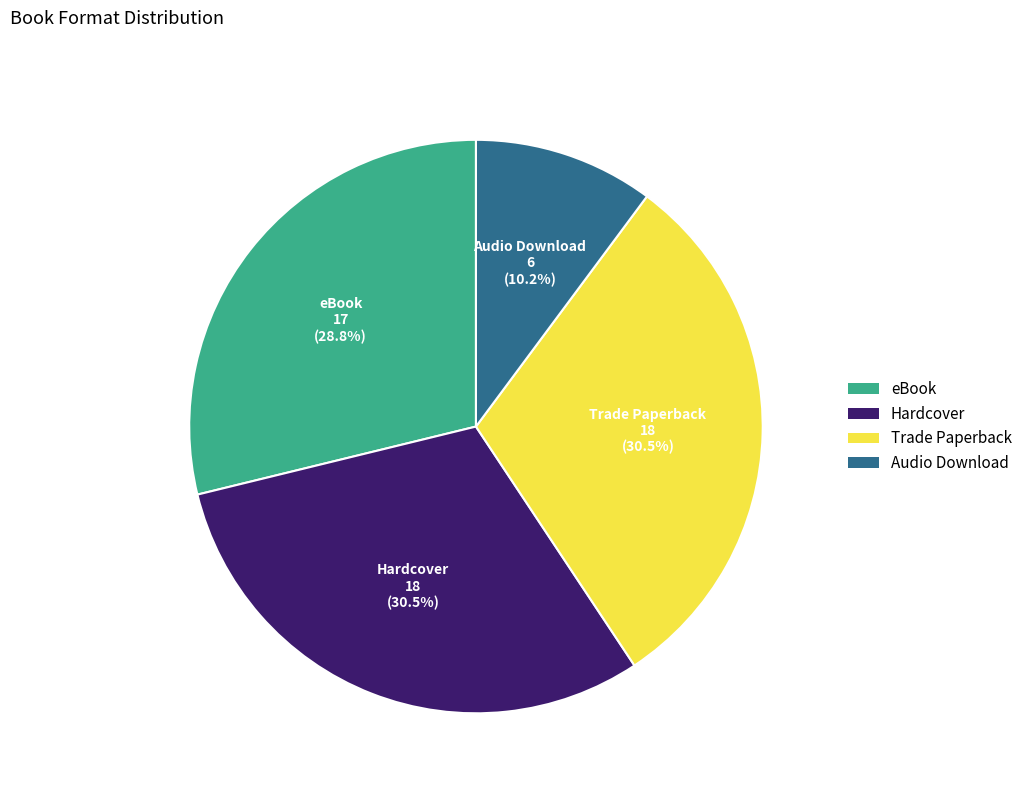

The eBook slice represents 29% of the pie. True or false?

True